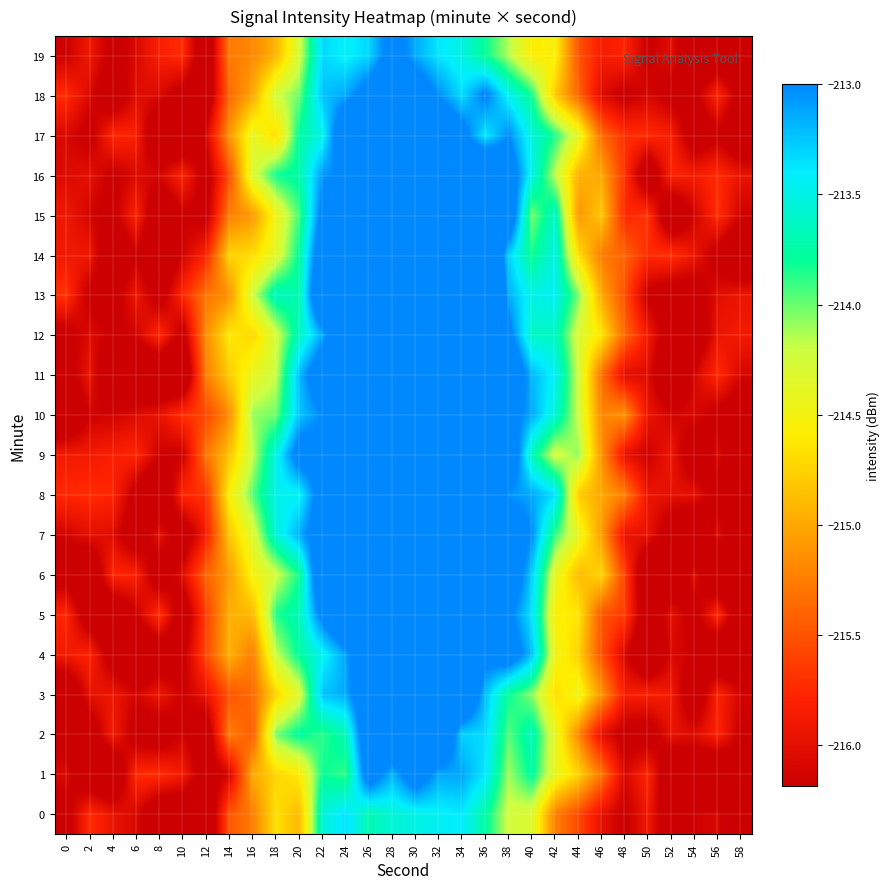

Reading left to right, transcribe all the data shown in this chart.

0: 0=-216.3	2=-215.7	4=-216.0	6=-216.1	8=-216.5	10=-216.5	12=-216.6	14=-215.5	16=-215.2	18=-214.7	20=-214.9	22=-213.6	24=-213.4	26=-213.7	28=-213.6	30=-213.5	32=-213.4	34=-213.4	36=-213.8	38=-214.2	40=-214.3	42=-215.2	44=-215.6	46=-216.0	48=-216.2	50=-215.9	52=-216.5	54=-216.2	56=-216.1	58=-216.6
1: 0=-216.1	2=-216.5	4=-216.6	6=-215.7	8=-215.7	10=-215.9	12=-216.4	14=-216.1	16=-215.0	18=-214.7	20=-214.6	22=-213.8	24=-213.9	26=-212.7	28=-213.2	30=-212.7	32=-213.1	34=-213.1	36=-213.4	38=-214.1	40=-213.8	42=-214.4	44=-214.7	46=-215.3	48=-216.1	50=-215.8	52=-216.6	54=-216.5	56=-216.6	58=-216.4
2: 0=-216.3	2=-216.4	4=-215.9	6=-216.3	8=-216.4	10=-216.1	12=-216.5	14=-215.2	16=-215.4	18=-214.0	20=-213.8	22=-213.9	24=-213.7	26=-212.6	28=-212.5	30=-212.4	32=-212.4	34=-213.3	36=-213.3	38=-214.0	40=-213.7	42=-214.4	44=-215.2	46=-216.0	48=-216.3	50=-216.4	52=-216.0	54=-216.0	56=-215.8	58=-216.2
3: 0=-216.6	2=-216.0	4=-215.9	6=-216.1	8=-215.9	10=-216.2	12=-216.0	14=-215.5	16=-215.4	18=-214.7	20=-214.3	22=-213.2	24=-213.1	26=-212.6	28=-212.0	30=-212.5	32=-212.5	34=-212.3	36=-213.2	38=-213.8	40=-214.1	42=-214.7	44=-214.5	46=-215.1	48=-215.8	50=-215.8	52=-215.9	54=-216.5	56=-215.8	58=-216.1
4: 0=-215.9	2=-215.8	4=-216.4	6=-216.6	8=-216.5	10=-216.3	12=-215.6	14=-215.0	16=-215.2	18=-214.2	20=-213.8	22=-213.5	24=-213.1	26=-212.5	28=-211.6	30=-212.2	32=-212.1	34=-212.1	36=-212.9	38=-212.7	40=-213.2	42=-214.5	44=-214.8	46=-215.5	48=-216.1	50=-216.6	52=-216.1	54=-216.2	56=-216.6	58=-216.4
5: 0=-215.8	2=-216.4	4=-216.5	6=-216.2	8=-215.7	10=-216.4	12=-215.6	14=-215.0	16=-214.9	18=-213.9	20=-213.7	22=-212.9	24=-212.4	26=-212.1	28=-212.2	30=-211.3	32=-212.0	34=-212.4	36=-213.0	38=-212.9	40=-213.4	42=-214.6	44=-214.6	46=-215.5	48=-215.6	50=-216.5	52=-216.0	54=-216.3	56=-215.7	58=-216.5
6: 0=-216.3	2=-216.6	4=-215.8	6=-215.8	8=-216.4	10=-216.0	12=-215.4	14=-215.1	16=-214.5	18=-214.2	20=-213.8	22=-212.5	24=-211.9	26=-211.7	28=-211.7	30=-211.5	32=-211.3	34=-211.5	36=-212.0	38=-212.6	40=-213.3	42=-214.4	44=-214.9	46=-214.7	48=-215.6	50=-216.7	52=-216.6	54=-216.0	56=-216.7	58=-216.5
7: 0=-216.1	2=-216.0	4=-216.0	6=-216.5	8=-216.0	10=-216.4	12=-215.8	14=-214.8	16=-214.3	18=-213.5	20=-213.2	22=-212.7	24=-212.6	26=-211.8	28=-211.5	30=-211.3	32=-210.8	34=-211.8	36=-211.8	38=-212.6	40=-213.0	42=-213.9	44=-214.4	46=-215.1	48=-216.0	50=-216.0	52=-216.4	54=-216.7	56=-216.0	58=-216.5
8: 0=-215.7	2=-215.7	4=-215.8	6=-216.3	8=-216.7	10=-215.8	12=-215.7	14=-214.6	16=-214.0	18=-213.5	20=-213.5	22=-212.8	24=-211.7	26=-211.7	28=-211.4	30=-210.7	32=-210.6	34=-211.3	36=-212.0	38=-213.1	40=-213.1	42=-213.3	44=-214.8	46=-215.0	48=-215.2	50=-215.9	52=-216.0	54=-216.0	56=-216.3	58=-216.4
9: 0=-215.9	2=-215.9	4=-215.8	6=-215.8	8=-216.2	10=-216.2	12=-215.3	14=-214.8	16=-214.2	18=-213.5	20=-212.8	22=-212.8	24=-212.1	26=-211.8	28=-210.8	30=-210.9	32=-210.9	34=-211.4	36=-212.2	38=-212.5	40=-213.7	42=-214.3	44=-214.1	46=-215.1	48=-216.0	50=-216.2	52=-215.9	54=-216.5	56=-216.1	58=-216.6
10: 0=-216.6	2=-216.2	4=-216.1	6=-216.0	8=-216.0	10=-215.7	12=-215.6	14=-215.2	16=-214.1	18=-214.0	20=-213.2	22=-213.0	24=-212.5	26=-210.9	28=-210.4	30=-210.0	32=-210.9	34=-211.7	36=-212.3	38=-212.8	40=-213.1	42=-213.6	44=-214.2	46=-215.2	48=-215.1	50=-215.9	52=-216.1	54=-216.1	56=-216.3	58=-216.4
11: 0=-216.3	2=-215.9	4=-216.7	6=-216.6	8=-216.6	10=-216.6	12=-215.2	14=-214.8	16=-214.4	18=-214.2	20=-213.2	22=-212.6	24=-212.3	26=-211.5	28=-211.0	30=-210.4	32=-210.7	34=-211.9	36=-212.1	38=-212.5	40=-213.2	42=-213.4	44=-214.2	46=-215.3	48=-216.0	50=-216.0	52=-216.7	54=-216.1	56=-215.7	58=-216.1
12: 0=-216.3	2=-216.0	4=-216.2	6=-216.1	8=-215.7	10=-216.3	12=-215.2	14=-214.6	16=-214.7	18=-214.3	20=-213.6	22=-213.1	24=-212.5	26=-211.3	28=-211.5	30=-211.0	32=-210.7	34=-212.0	36=-211.8	38=-212.9	40=-213.6	42=-213.6	44=-214.3	46=-214.6	48=-215.4	50=-215.9	52=-216.4	54=-216.5	56=-215.9	58=-215.9
13: 0=-215.7	2=-216.3	4=-216.3	6=-215.9	8=-216.3	10=-215.8	12=-215.3	14=-215.1	16=-214.2	18=-213.6	20=-213.7	22=-212.3	24=-212.2	26=-211.4	28=-211.4	30=-210.7	32=-211.4	34=-212.2	36=-211.8	38=-213.2	40=-213.5	42=-213.4	44=-214.0	46=-215.0	48=-215.5	50=-216.2	52=-216.4	54=-216.4	56=-216.0	58=-215.9
14: 0=-215.9	2=-215.9	4=-216.6	6=-216.2	8=-216.6	10=-216.1	12=-215.8	14=-214.7	16=-214.7	18=-214.4	20=-213.8	22=-212.6	24=-212.2	26=-212.3	28=-211.9	30=-211.2	32=-212.0	34=-211.6	36=-212.1	38=-213.3	40=-213.8	42=-213.5	44=-214.7	46=-215.3	48=-215.4	50=-215.7	52=-215.7	54=-215.9	56=-216.3	58=-216.6
15: 0=-215.9	2=-216.1	4=-216.3	6=-215.8	8=-216.6	10=-216.2	12=-216.3	14=-215.2	16=-215.1	18=-214.5	20=-213.9	22=-212.9	24=-212.3	26=-212.0	28=-211.3	30=-211.8	32=-212.0	34=-211.7	36=-212.8	38=-212.6	40=-214.0	42=-213.6	44=-215.1	46=-214.8	48=-215.8	50=-215.7	52=-216.6	54=-216.1	56=-215.7	58=-216.2
16: 0=-216.1	2=-216.0	4=-216.2	6=-216.1	8=-216.1	10=-215.8	12=-216.3	14=-215.5	16=-214.3	18=-213.8	20=-213.7	22=-213.1	24=-213.0	26=-212.7	28=-212.1	30=-212.1	32=-212.0	34=-212.8	36=-212.3	38=-212.7	40=-213.5	42=-214.2	44=-214.9	46=-215.0	48=-215.7	50=-216.5	52=-215.8	54=-215.9	56=-215.7	58=-216.0
17: 0=-216.1	2=-216.3	4=-215.8	6=-215.8	8=-216.6	10=-216.7	12=-216.1	14=-215.1	16=-214.4	18=-214.7	20=-213.8	22=-213.5	24=-212.5	26=-212.3	28=-212.0	30=-212.3	32=-212.5	34=-212.8	36=-213.4	38=-213.0	40=-213.5	42=-213.9	44=-214.4	46=-215.4	48=-215.7	50=-215.7	52=-215.8	54=-216.4	56=-216.2	58=-216.6
18: 0=-215.7	2=-216.1	4=-216.5	6=-216.0	8=-216.1	10=-216.3	12=-216.5	14=-215.4	16=-215.0	18=-214.2	20=-214.0	22=-213.2	24=-213.1	26=-212.8	28=-212.3	30=-212.7	32=-213.0	34=-213.3	36=-212.9	38=-213.5	40=-213.8	42=-214.8	44=-215.4	46=-216.0	48=-216.2	50=-216.1	52=-216.3	54=-216.2	56=-215.8	58=-216.3
19: 0=-216.2	2=-215.9	4=-216.3	6=-216.1	8=-215.8	10=-215.7	12=-216.5	14=-215.3	16=-215.2	18=-214.9	20=-214.3	22=-213.3	24=-213.4	26=-213.3	28=-212.8	30=-213.1	32=-213.4	34=-213.5	36=-213.8	38=-214.1	40=-214.6	42=-214.5	44=-215.5	46=-215.8	48=-215.8	50=-216.2	52=-216.0	54=-216.5	56=-216.5	58=-216.6